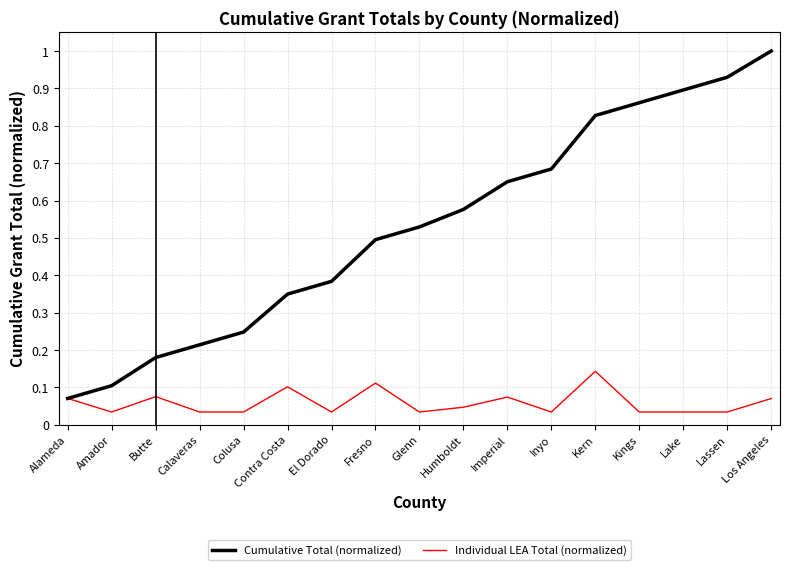

Does the chart display data point markers on the line(s)?

No